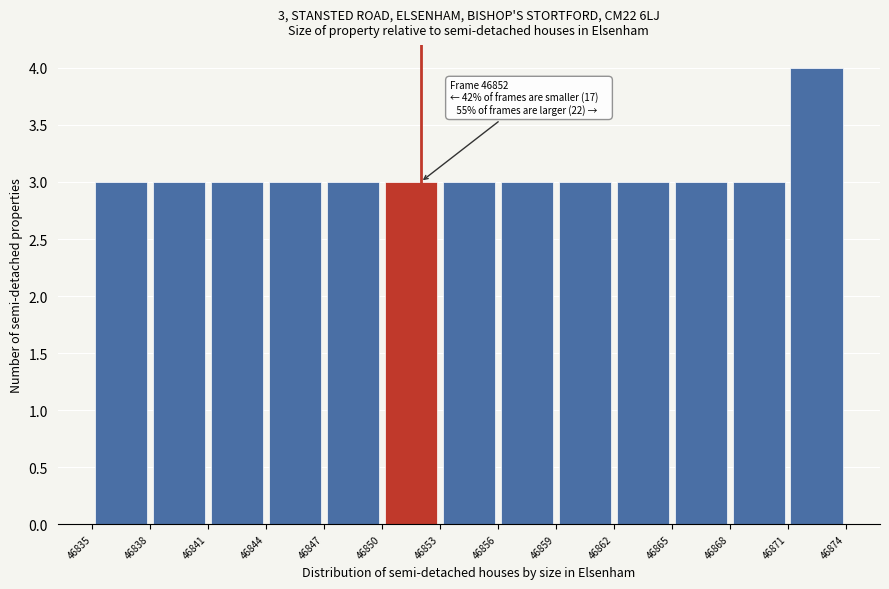

Which range on the x-axis has the tallest bar?

46871 to 46874